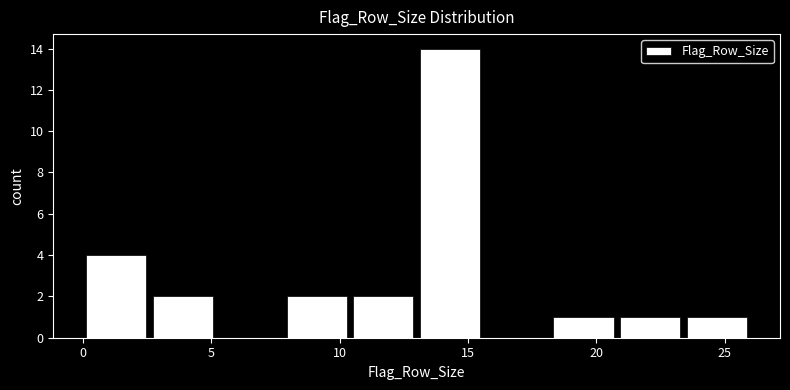

Reading left to right, list every bar in this chart as the range it spans on the x-axis followed by its height. Neither the bar edges nor the heights are printed on the chart, so give them approximately, as read against the axes.

0.0 to 2.6: 4
2.6 to 5.2: 2
5.2 to 7.8: 0
7.8 to 10.4: 2
10.4 to 13.0: 2
13.0 to 15.6: 14
15.6 to 18.2: 0
18.2 to 20.8: 1
20.8 to 23.4: 1
23.4 to 26.0: 1